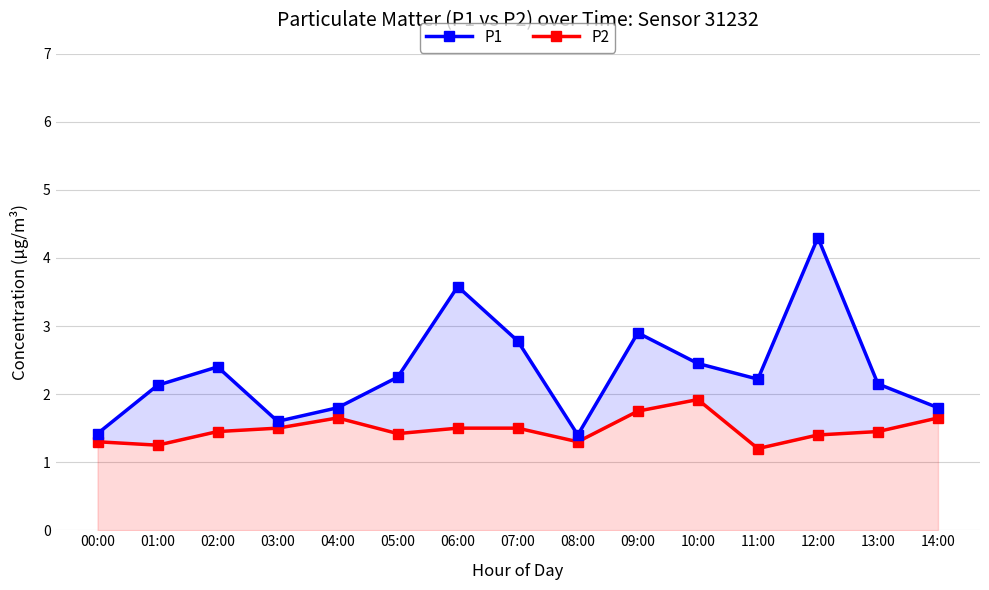

Reading right to left, what are all the values shown in this chart?

P1: 1.8	2.1	4.3	2.2	2.5	2.9	1.4	2.8	3.6	2.2	1.8	1.6	2.4	2.1	1.4
P2: 1.6	1.4	1.4	1.2	1.9	1.8	1.3	1.5	1.5	1.4	1.6	1.5	1.4	1.2	1.3